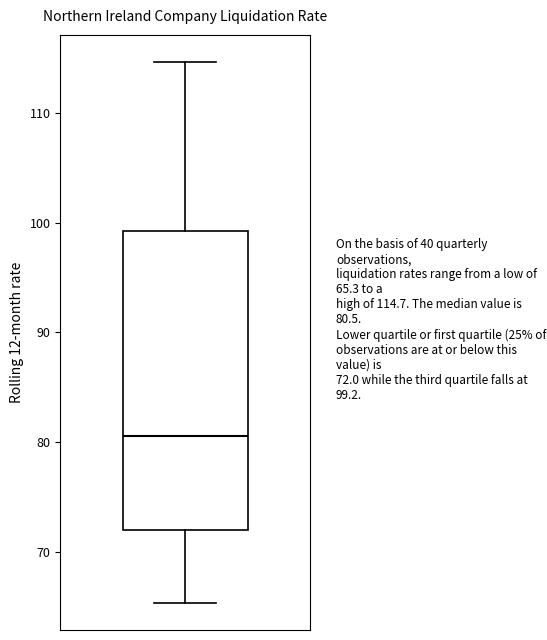

Read this box plot against the y-axis: the position of the median line, the range covered by the box, and the ends of both whiskers. The values are not printed on the chart, so give them approximately, as read against the axis.

median 81, box 72 to 99, whiskers 65 to 115